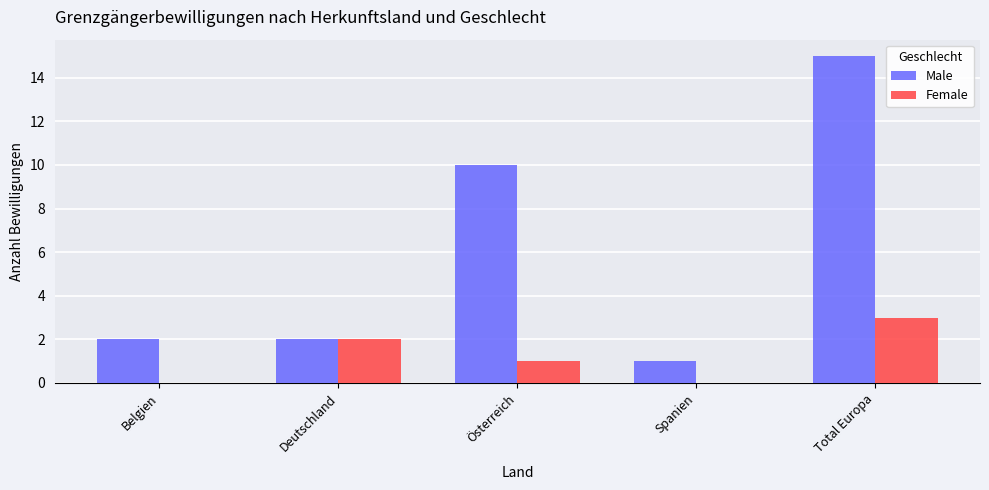

The value of Female at Total Europa is 2. True or false?

False